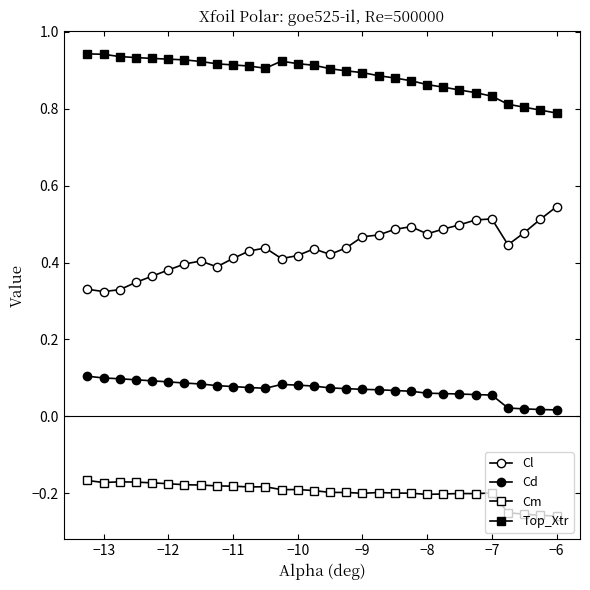

Rank the series by their maximum value, from highest to lowest.

Top_Xtr, Cl, Cd, Cm